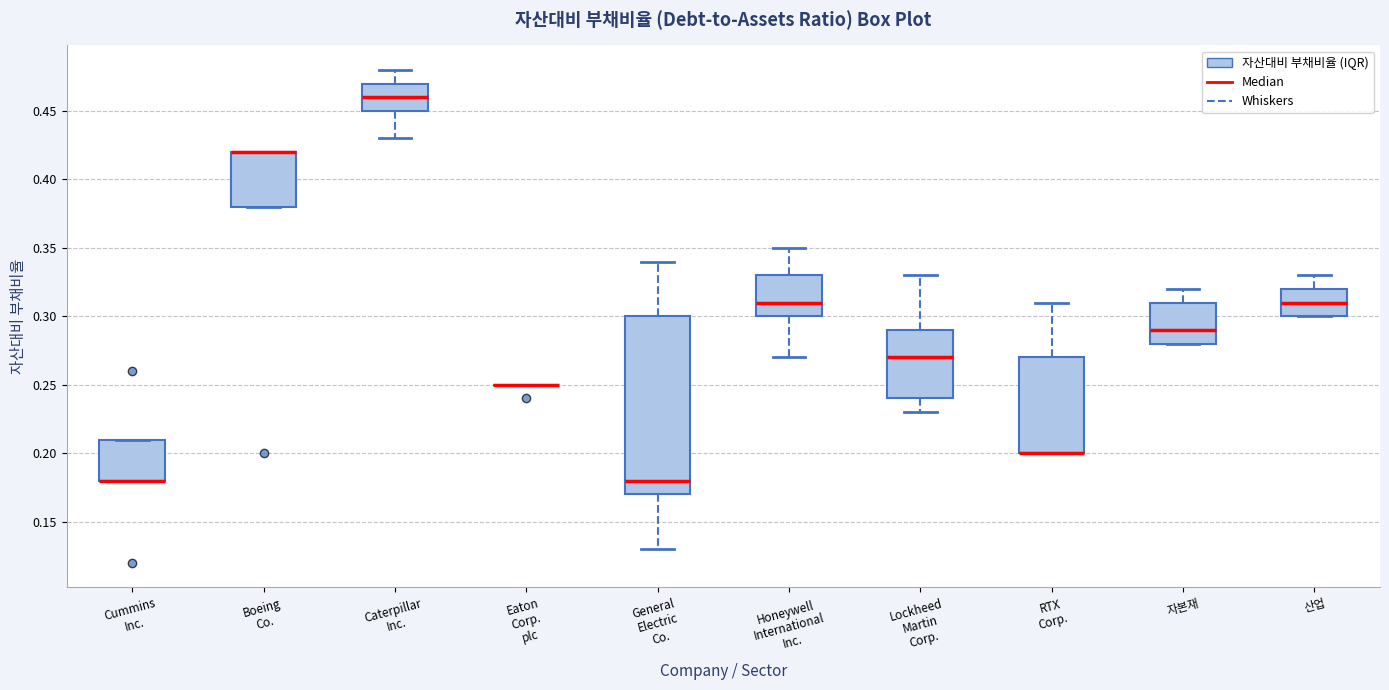

Reading left to right, transcribe this box plot: for each box, give where its median line is, the range the box spans, and where its two whiskers end, as read against the y-axis. The values are not printed on the chart, so give them approximately, as read against the axis.

Cummins Inc.: median 0.18 (drawn on the box's lower edge), box 0.18 to 0.21, whiskers 0.18 to 0.21
Boeing Co.: median 0.42 (drawn on the box's upper edge), box 0.38 to 0.42, whiskers 0.38 to 0.42
Caterpillar Inc.: median 0.46, box 0.45 to 0.47, whiskers 0.43 to 0.48
Eaton Corp. plc: box collapsed to a line at 0.25, whiskers 0.25 to 0.25
General Electric Co.: median 0.18, box 0.17 to 0.30, whiskers 0.13 to 0.34
Honeywell International Inc.: median 0.31, box 0.30 to 0.33, whiskers 0.27 to 0.35
Lockheed Martin Corp.: median 0.27, box 0.24 to 0.29, whiskers 0.23 to 0.33
RTX Corp.: median 0.20 (drawn on the box's lower edge), box 0.20 to 0.27, whiskers 0.20 to 0.31
자본재: median 0.29, box 0.28 to 0.31, whiskers 0.28 to 0.32
산업: median 0.31, box 0.30 to 0.32, whiskers 0.30 to 0.33